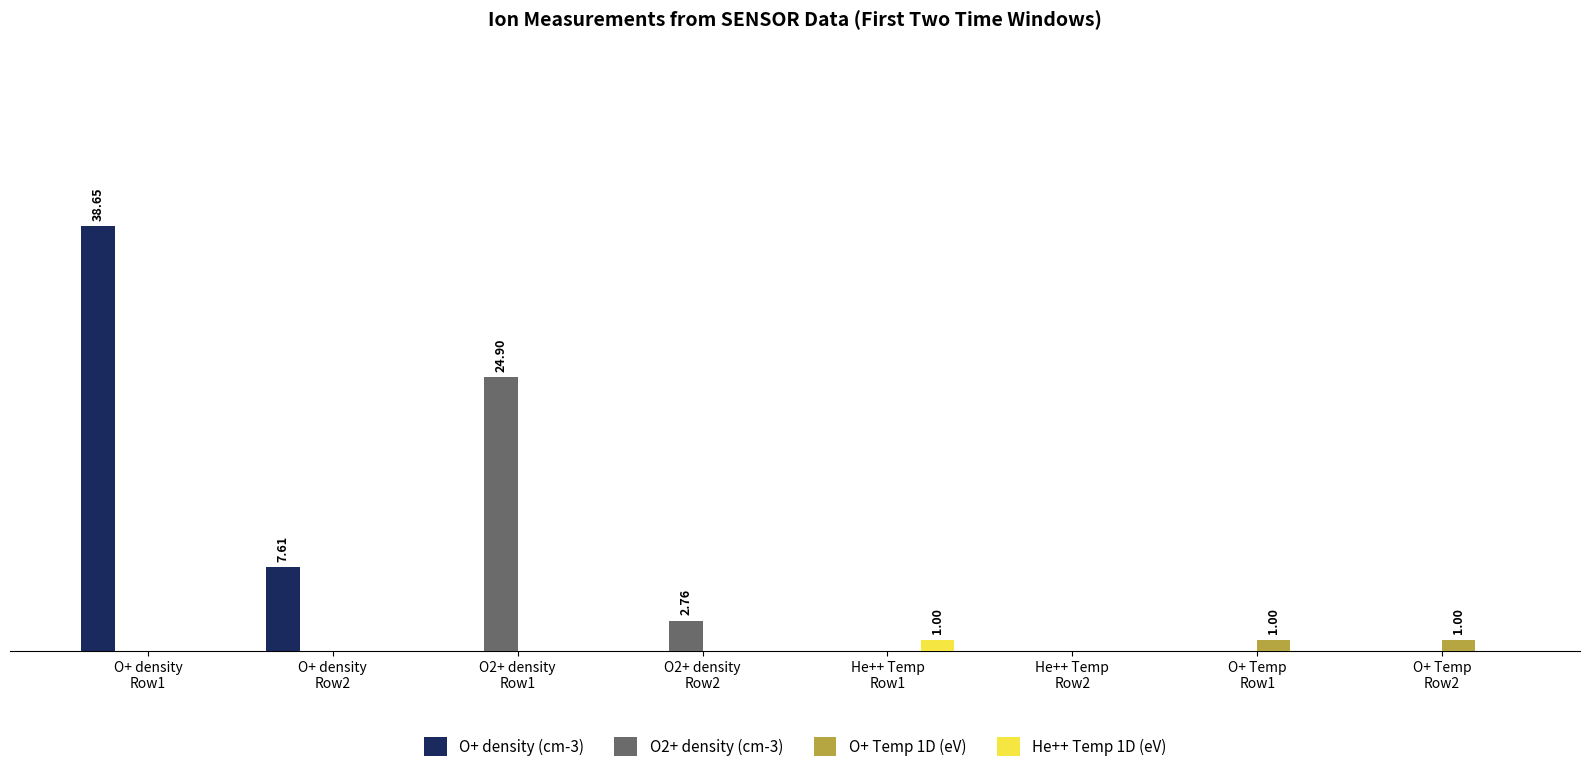

Between O2+ density
Row1 and O+ Temp
Row2, which series saw the biggest shift?

O2+ density (cm-3)